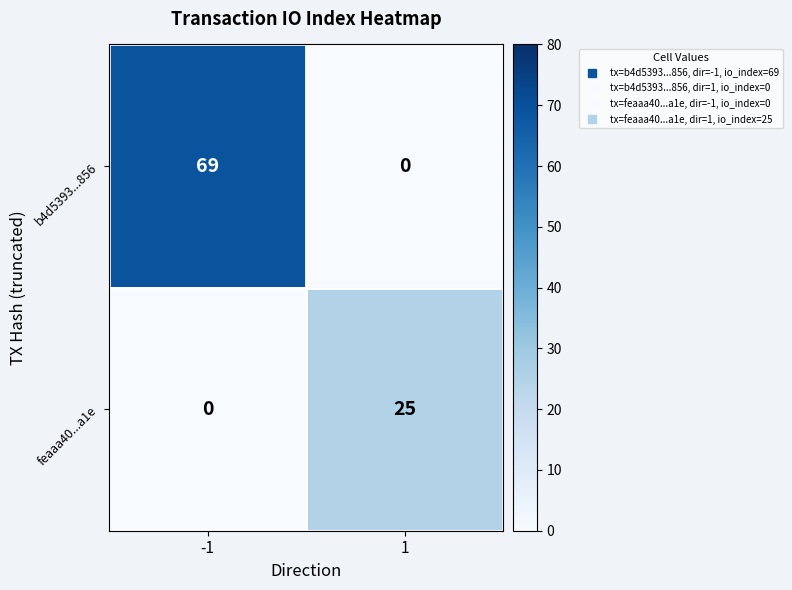

Which label corresponds to the largest value in the chart?

-1